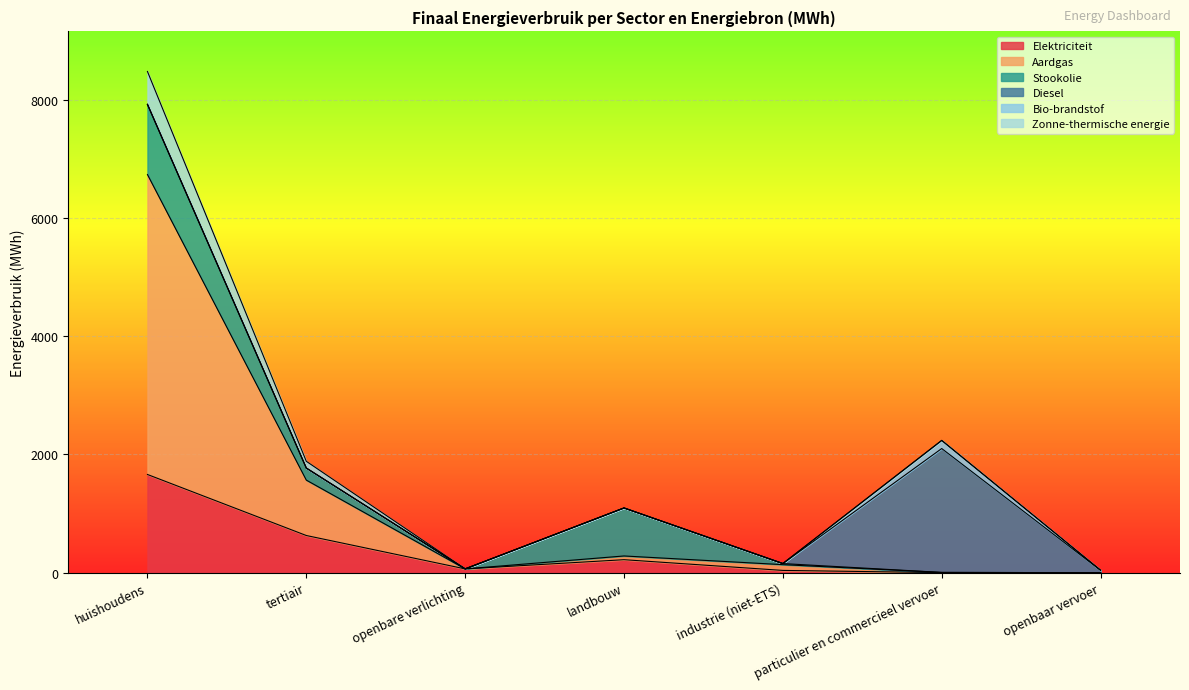

Is the value of Aardgas at openbaar vervoer greater than the value of Zonne-thermische energie at openbaar vervoer?

No